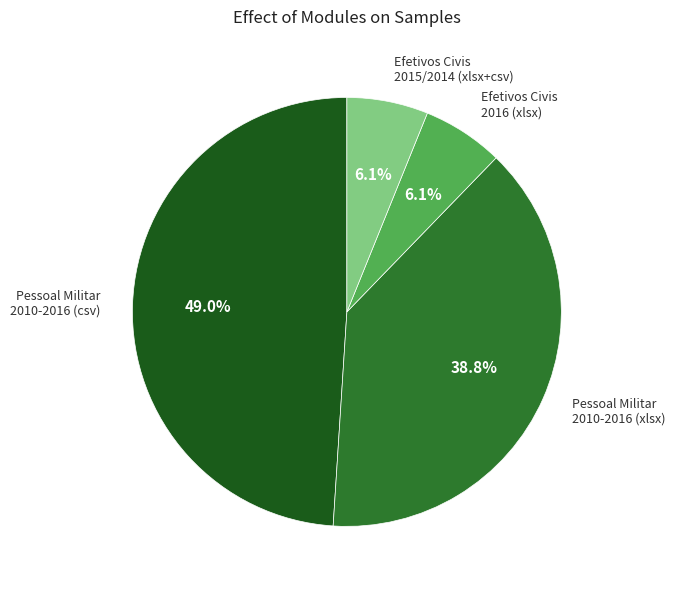

Is the sum of Efetivos Civis 2015/2014 (xlsx+csv) and Pessoal Militar 2010-2016 (xlsx) greater than half?

No